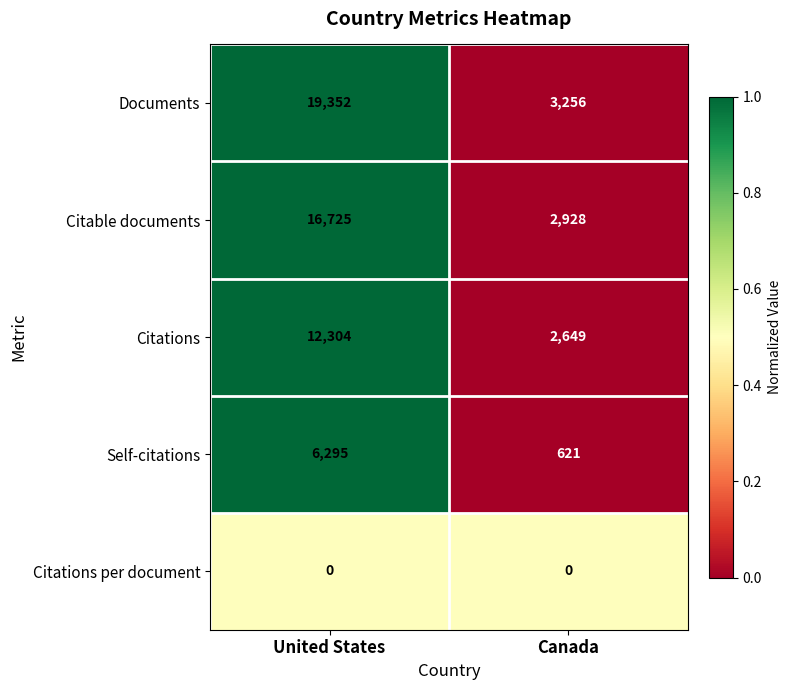

Which series has the widest spread of values?

Documents